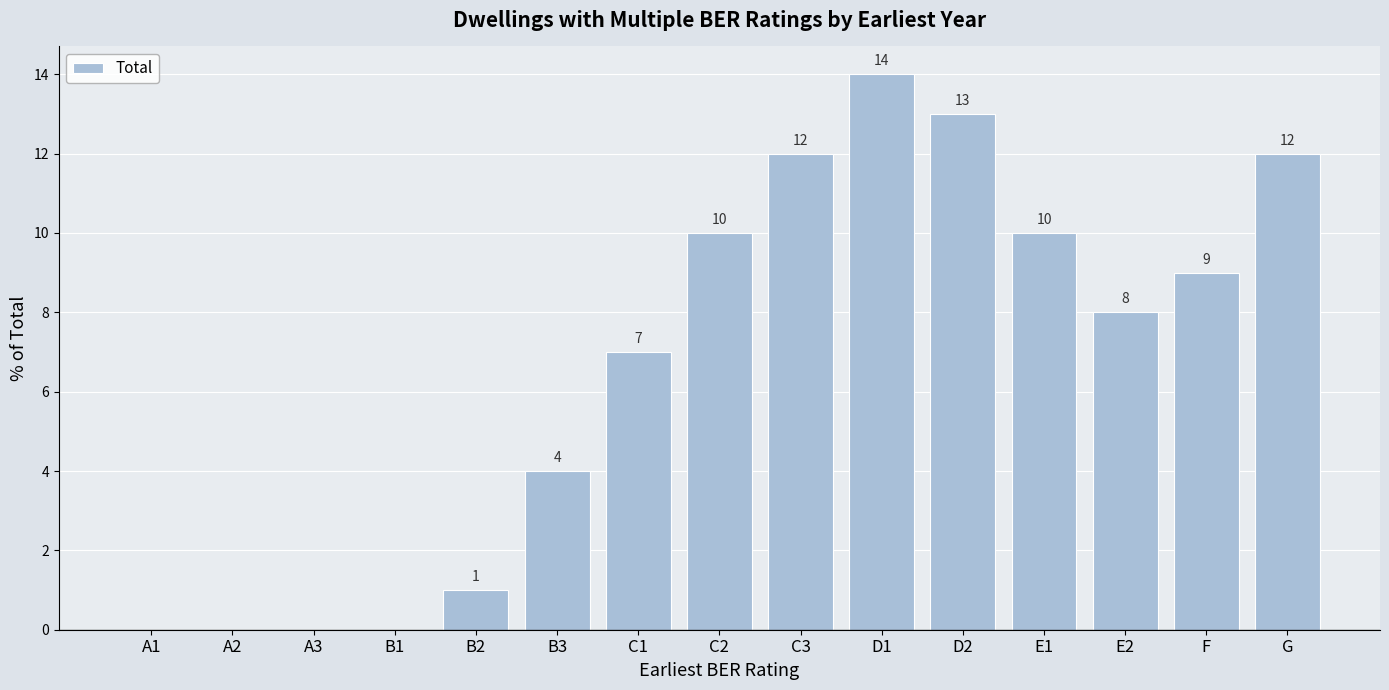

What is the greatest value displayed?

14